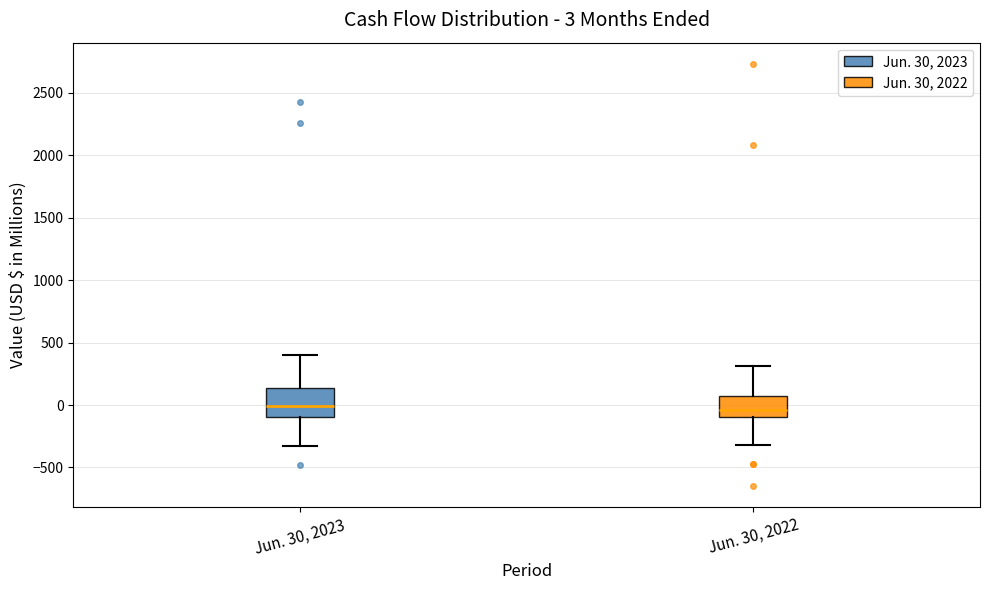

Which box is the tallest, from its lower edge to its upper edge?

Jun. 30, 2023